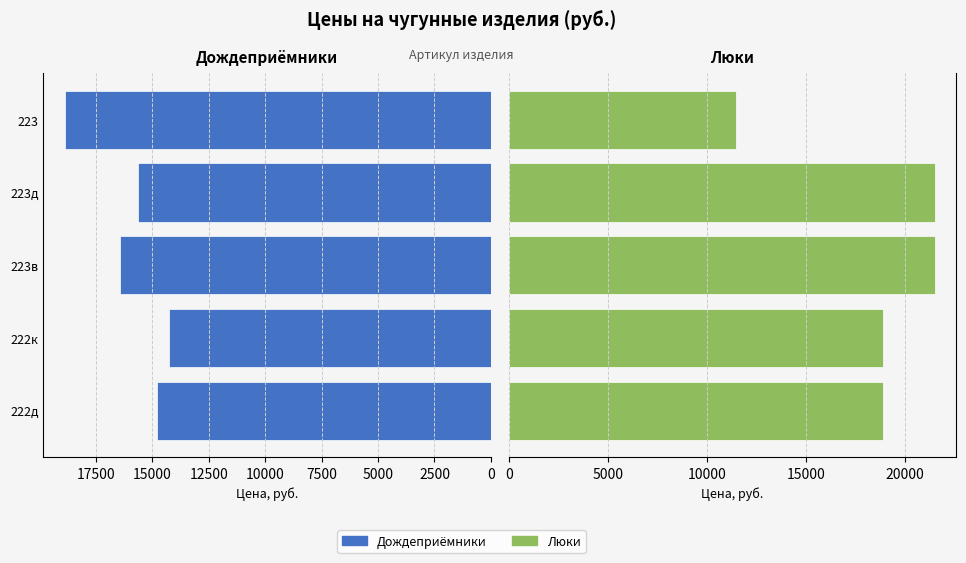

How many data points in Люки are less than 18888?

1